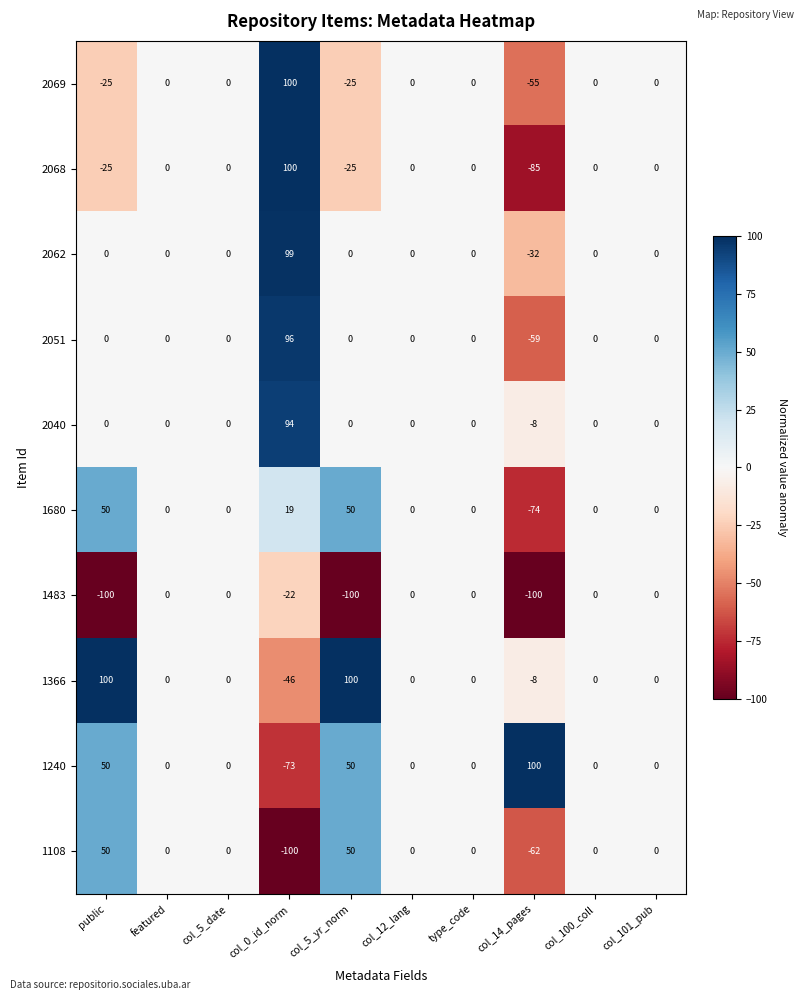

What is the maximum value shown in the chart?

100